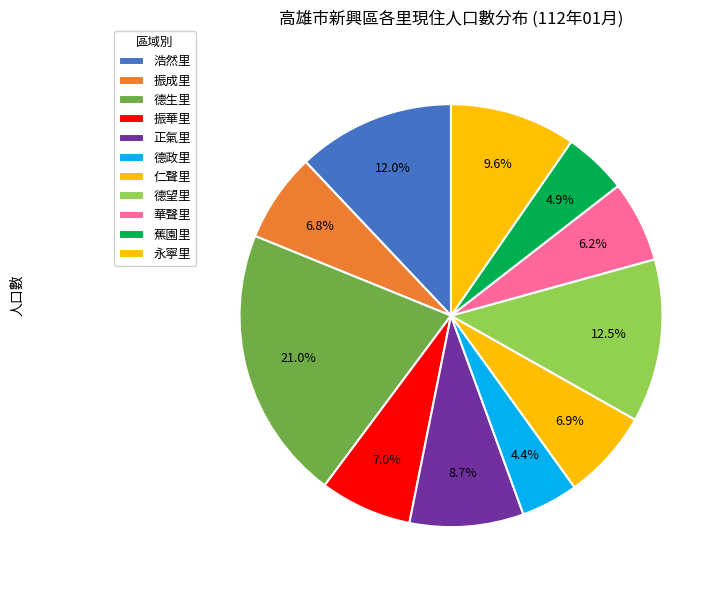

What percentage do 浩然里 and 德生里 together represent?

33.0%